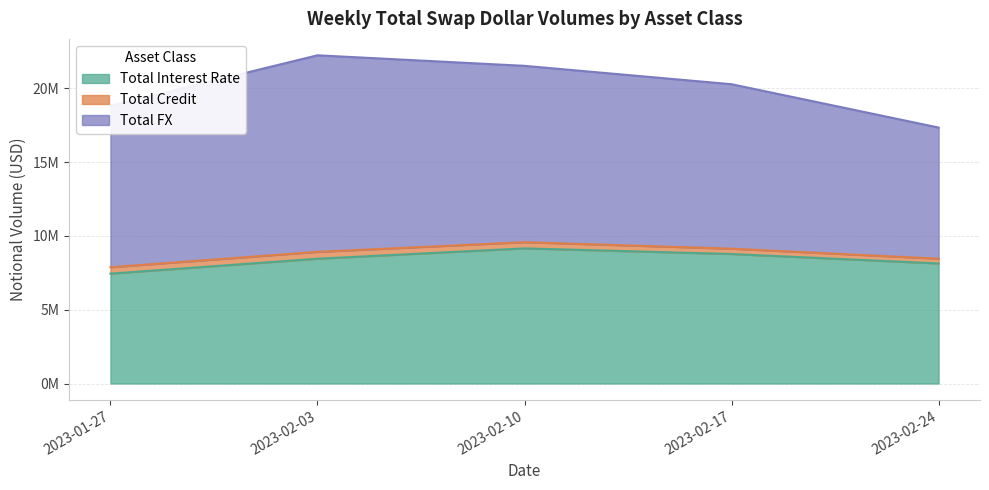

In Total Interest Rate, how many points are higher than both neighbors (excluding endpoints)?

1